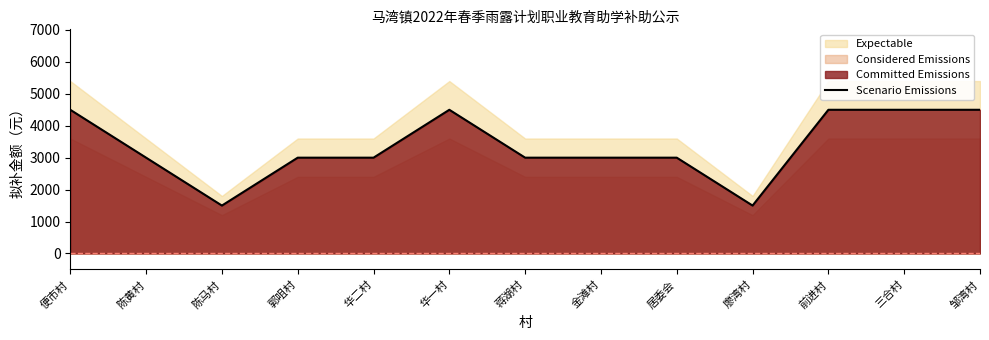

Count the number of categories in the chart.

13